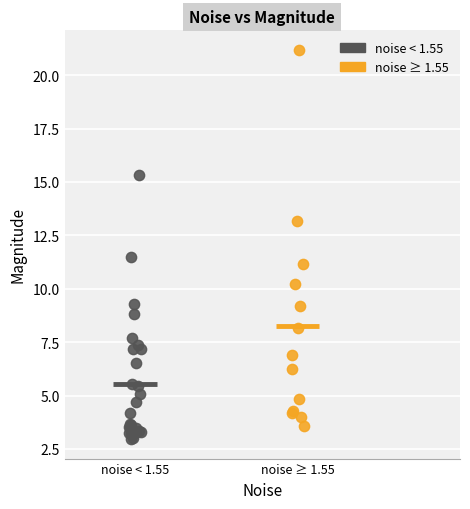

Which series contains the highest Y value?

noise ≥ 1.55